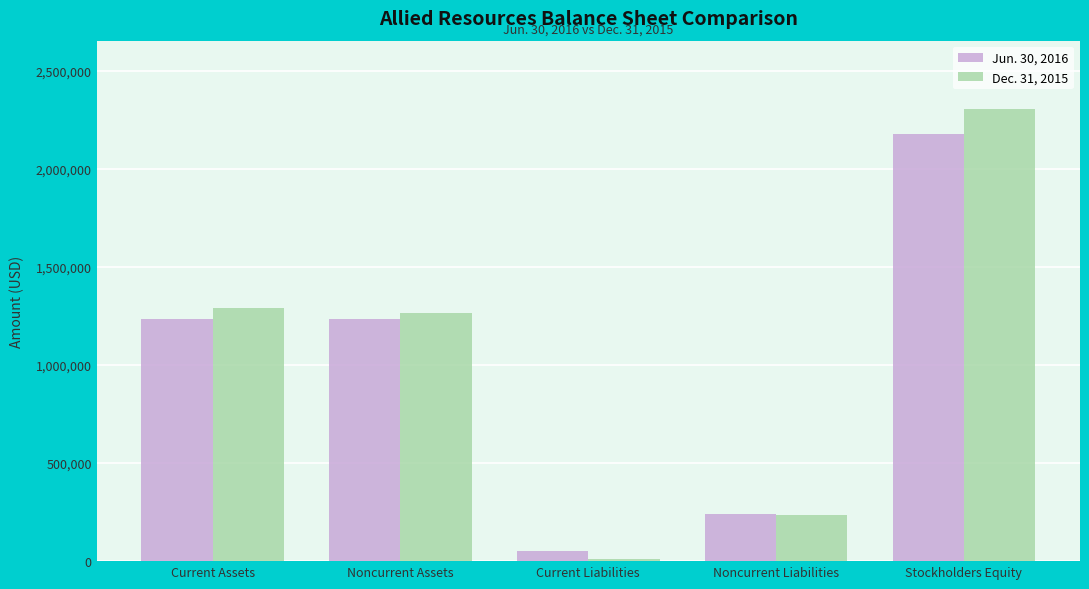

How many data points in Dec. 31, 2015 are less than 1262956?

2